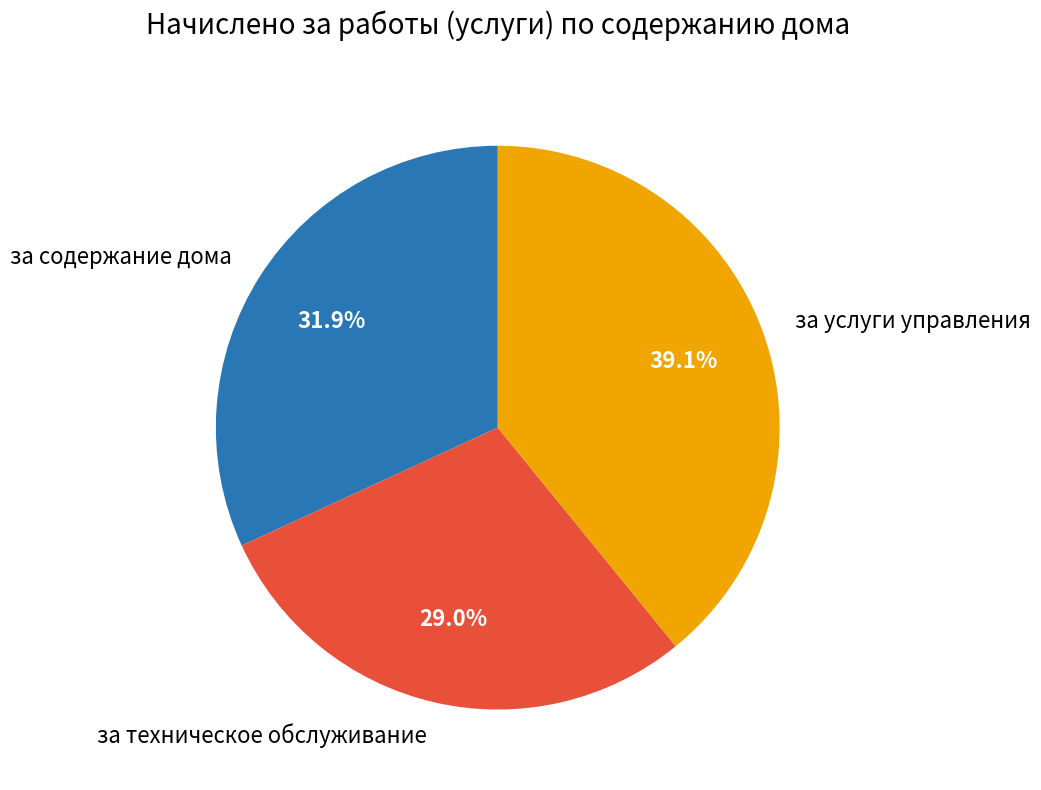

Is it true that за содержание дома is 46% of the pie?

False